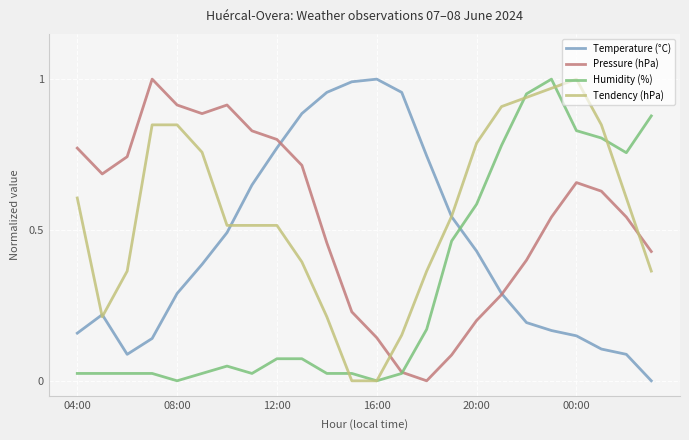

How many intersections are there between Pressure (hPa) and Tendency (hPa)?

2